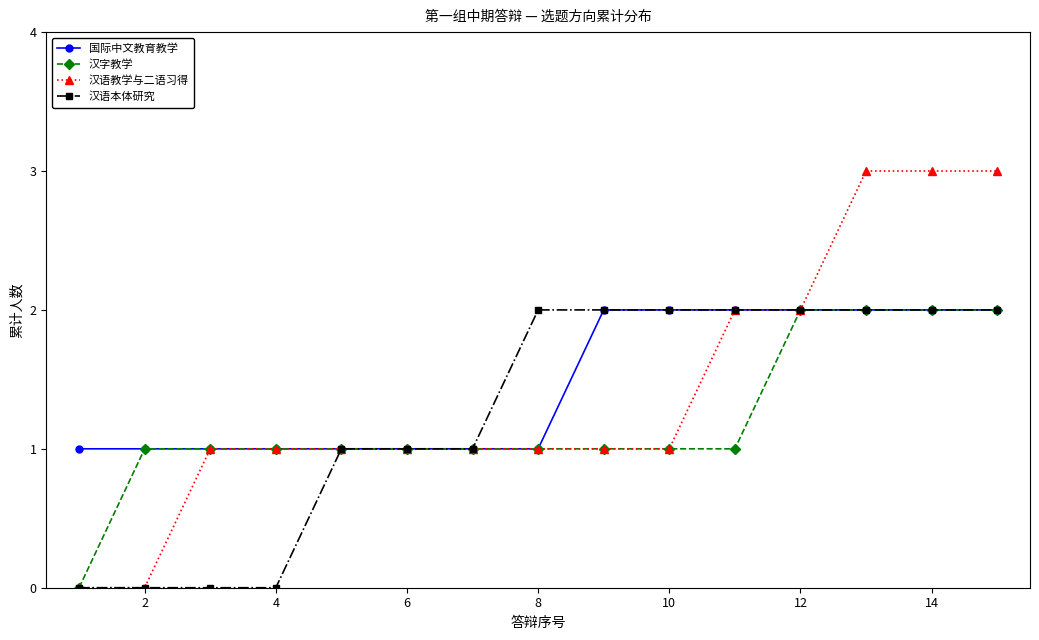

What is the value of the 汉语本体研究 point at the 6th from the left?

1